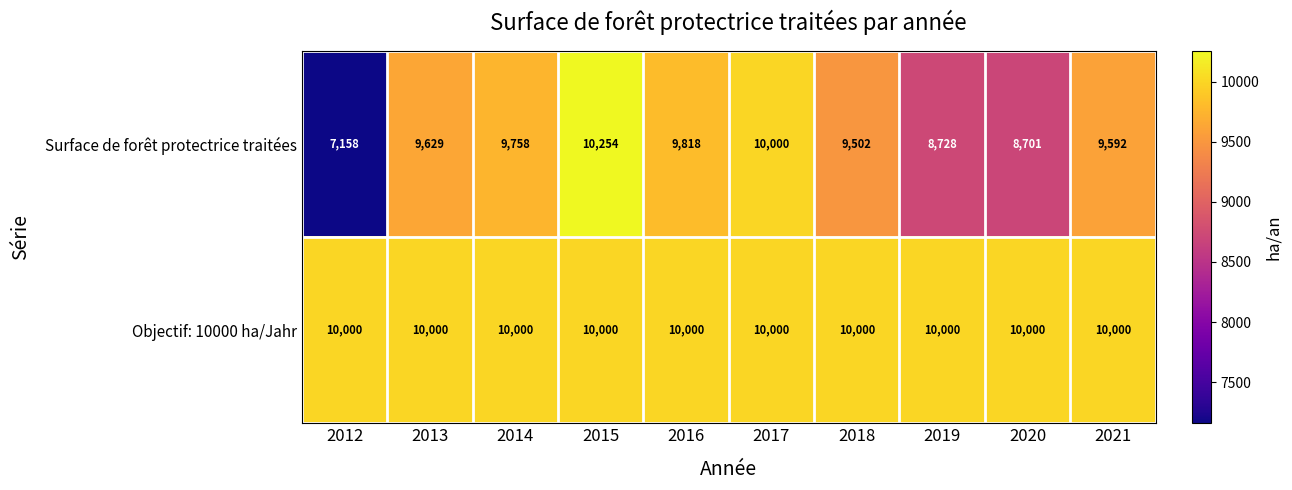

What is the lowest value of the Surface de forêt protectrice traitées series?

7158